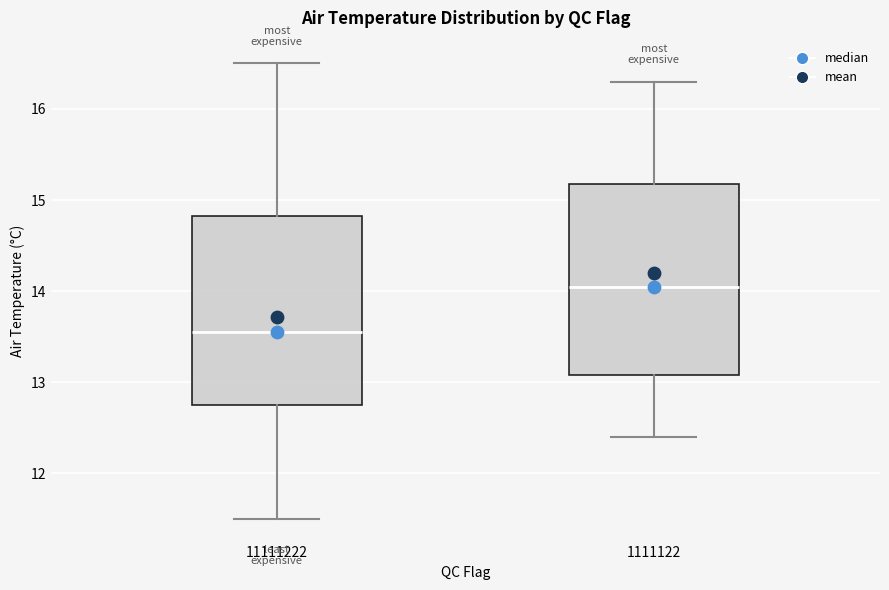

Which box has the lowest median line?

11111222